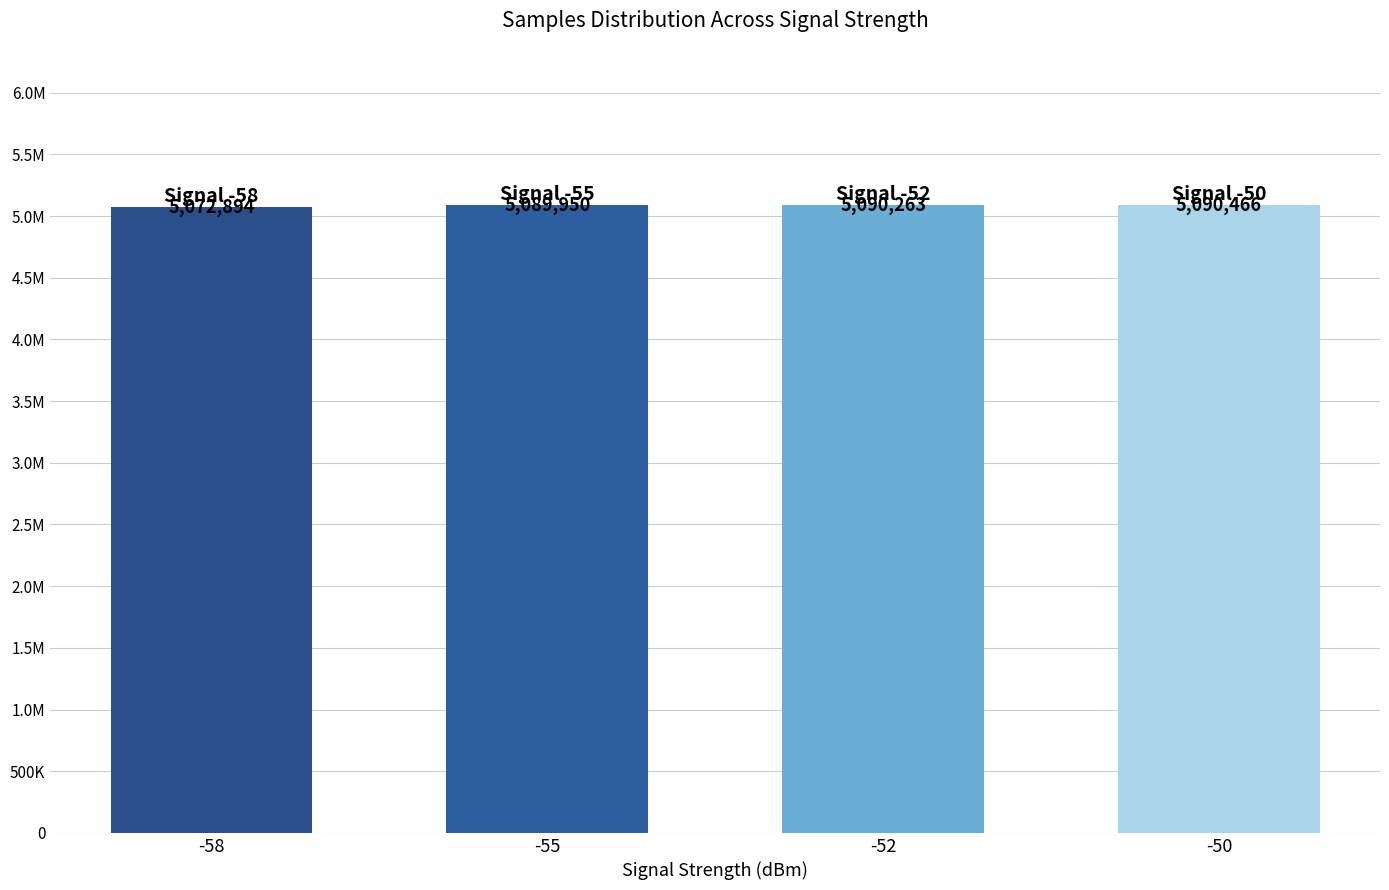

Approximately how many times larger is the value at -52 compared to -55?

1.0